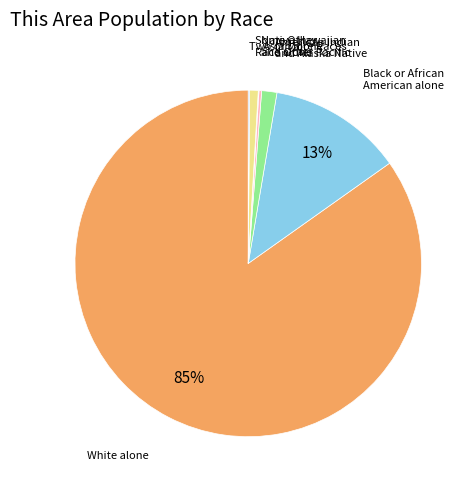

What percentage is the American Indian and Alaska Native slice, to the nearest percent?

1%